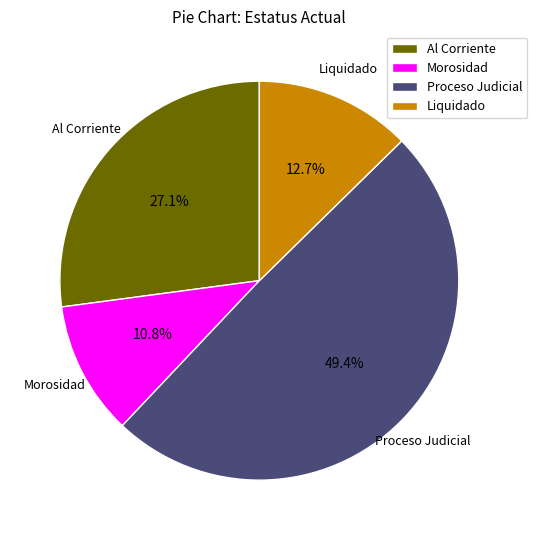

Which category has the biggest portion of the pie?

Proceso Judicial